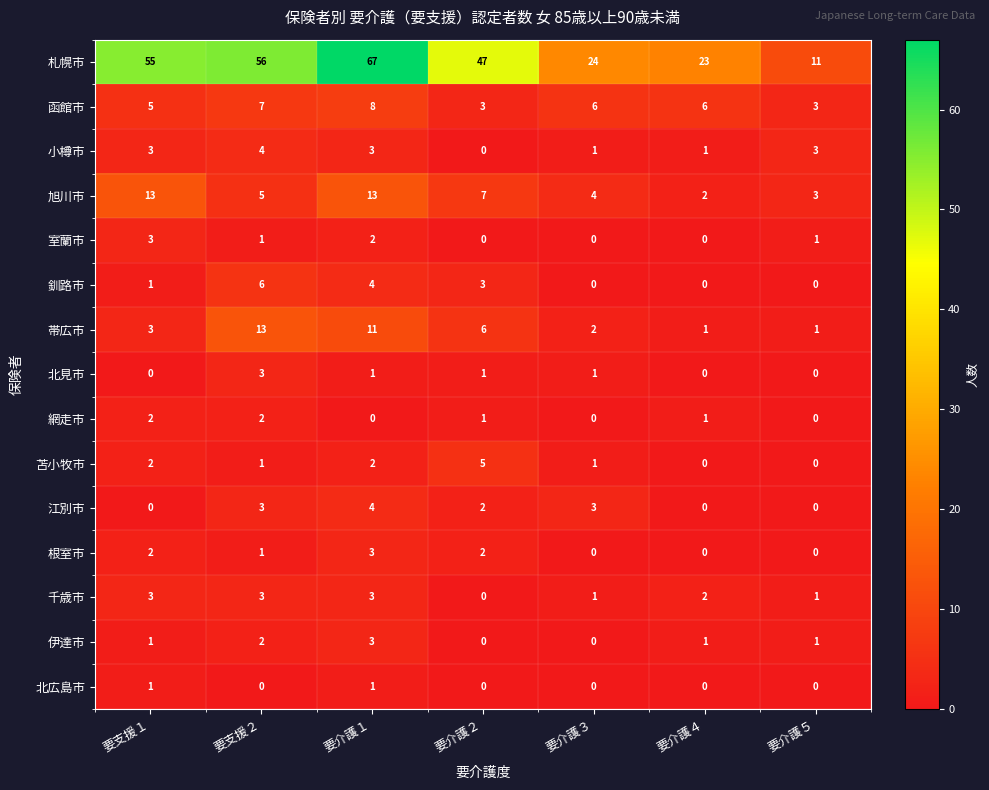

Which series has the largest total across all categories?

札幌市